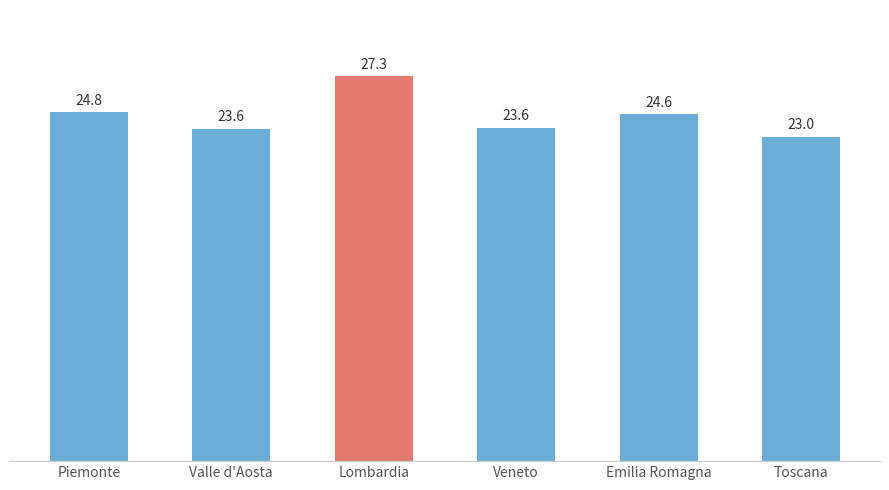

What is the label of the 4th bar from the right?

Lombardia